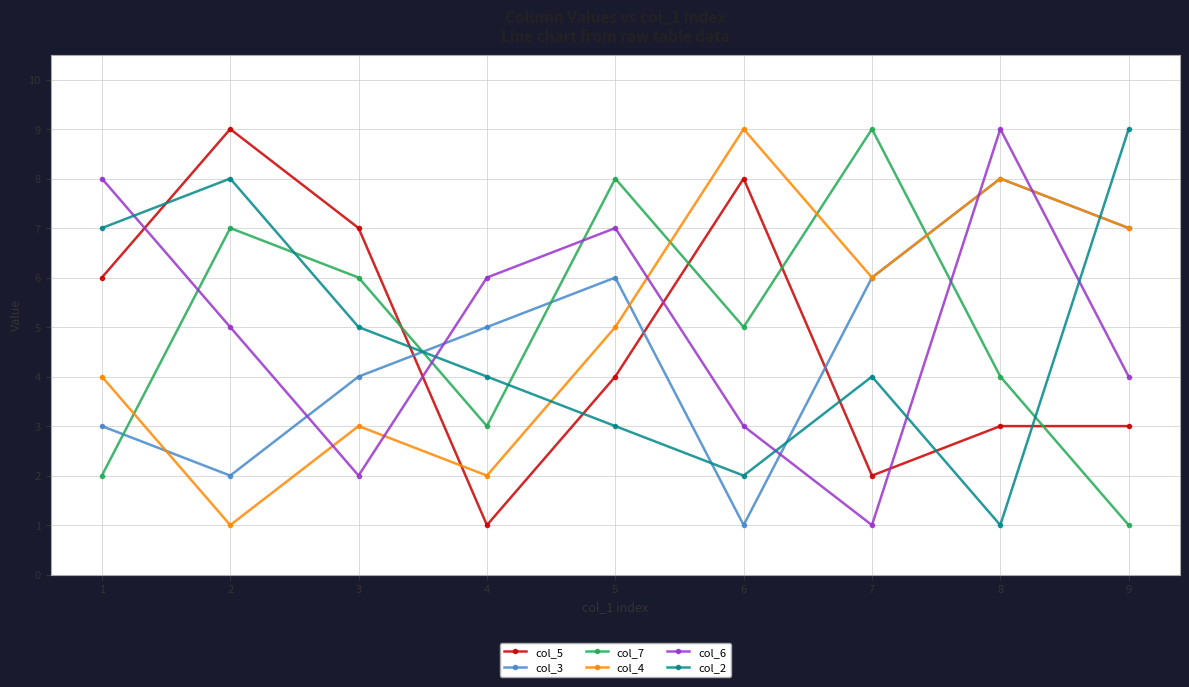

After their last crossing, which series has the higher values: col_2 or col_3?

col_2